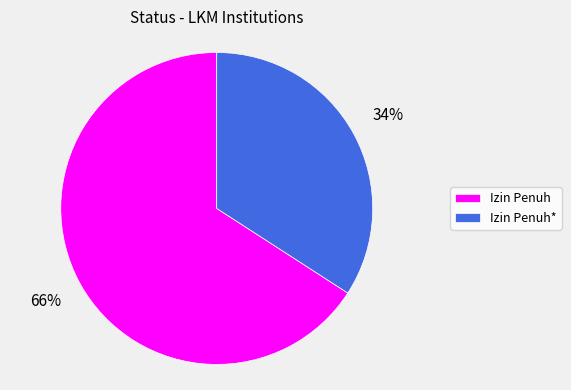

Which category has the biggest portion of the pie?

Izin Penuh